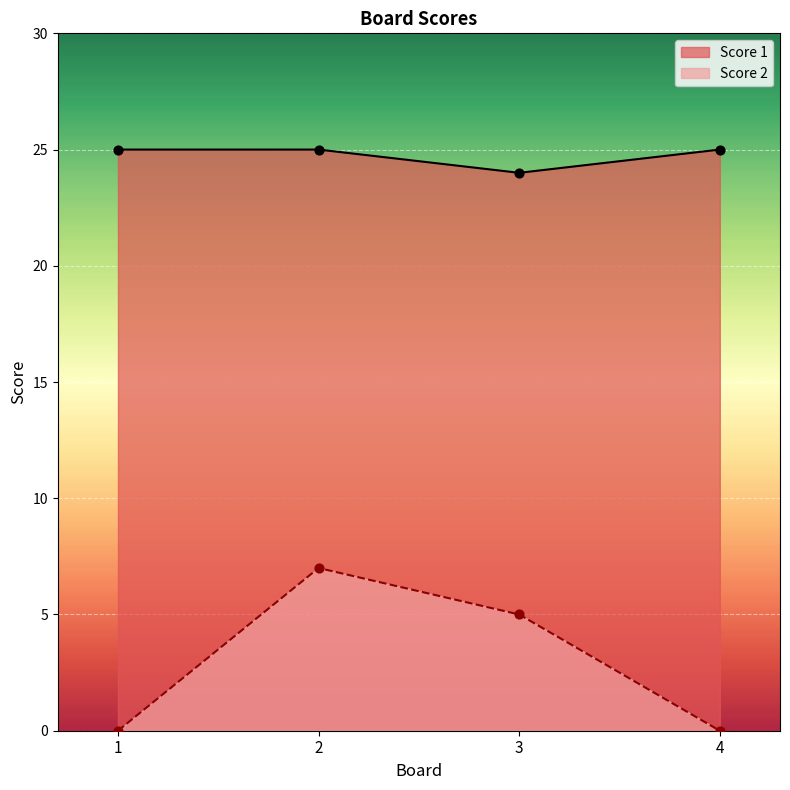

Is the value of Score 2 at 3 greater than the value of Score 1 at 2?

No